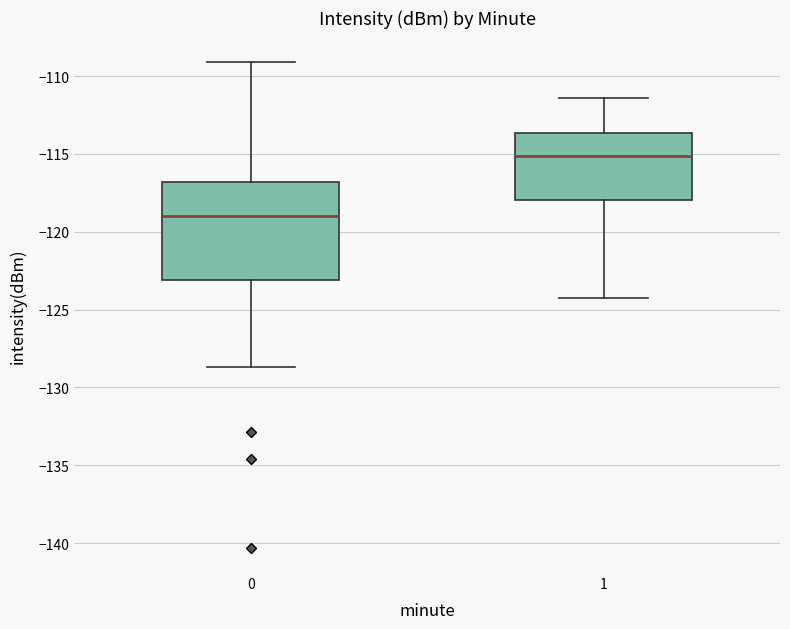

Which box has the lowest median line?

0